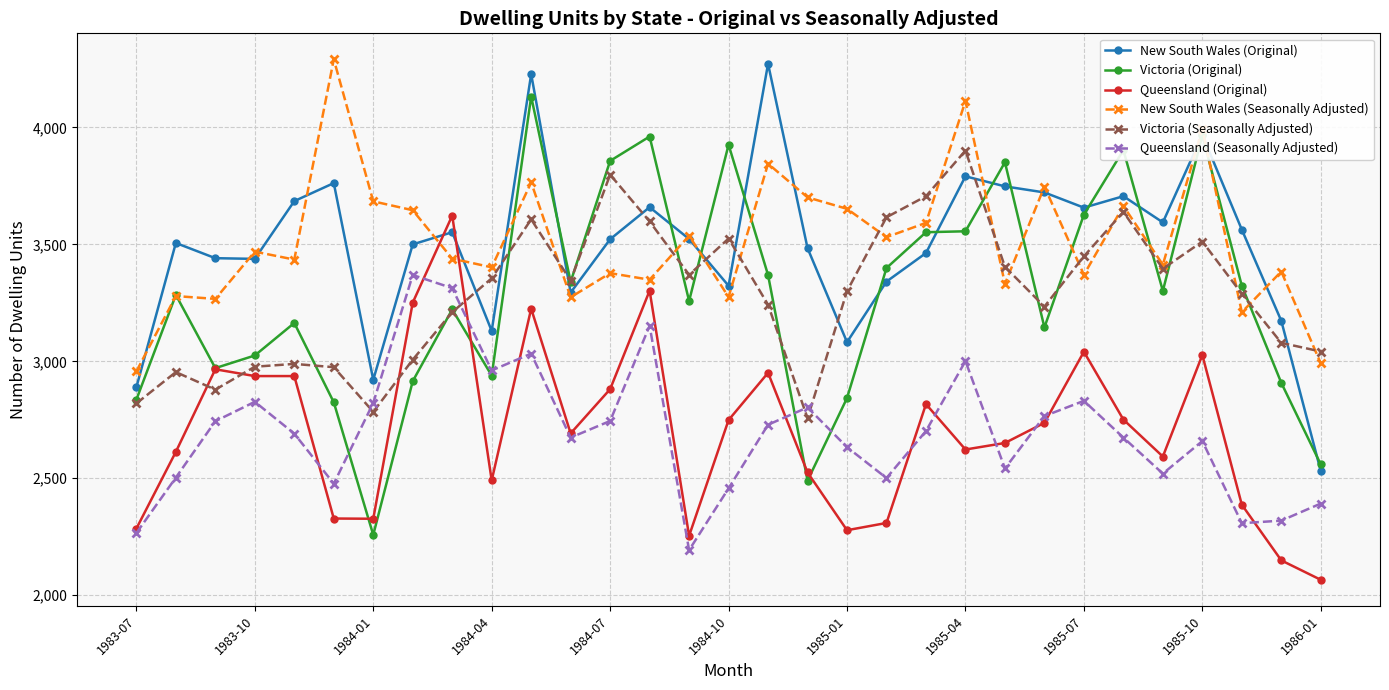

True or false: Queensland (Original) and New South Wales (Seasonally Adjusted) intersect in this chart.

True